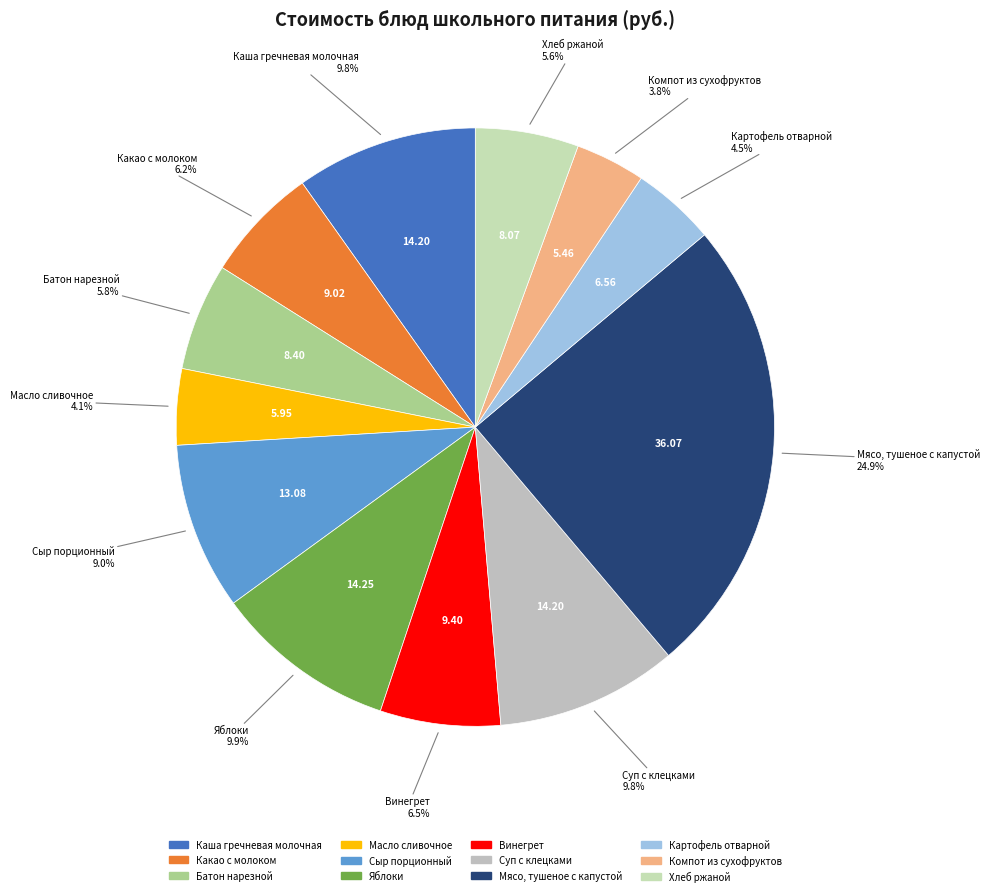

Which category has the biggest portion of the pie?

Мясо, тушеное с капустой